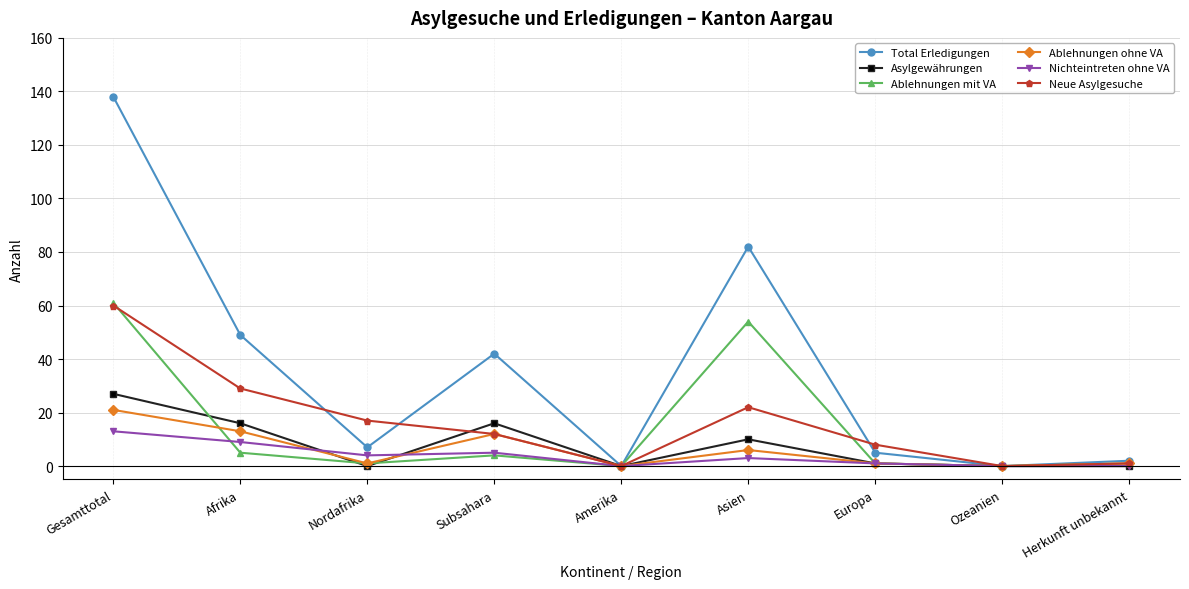

Is the value of Neue Asylgesuche at Herkunft unbekannt greater than the value of Total Erledigungen at Europa?

No